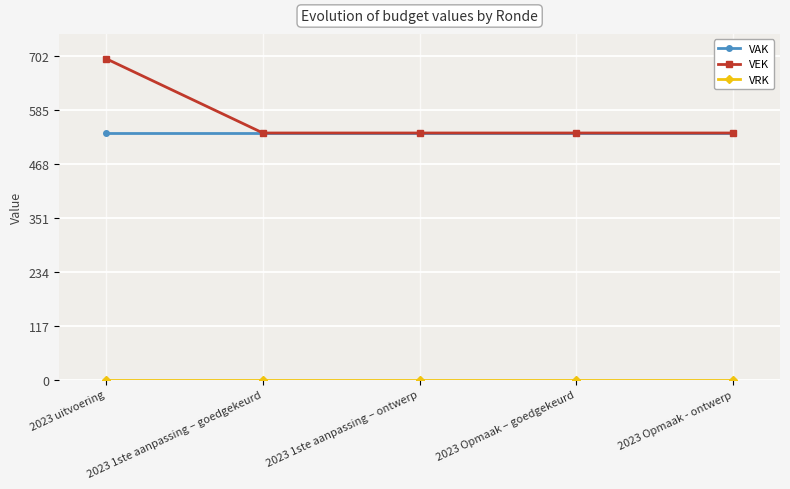

Which series has the widest spread of values?

VEK